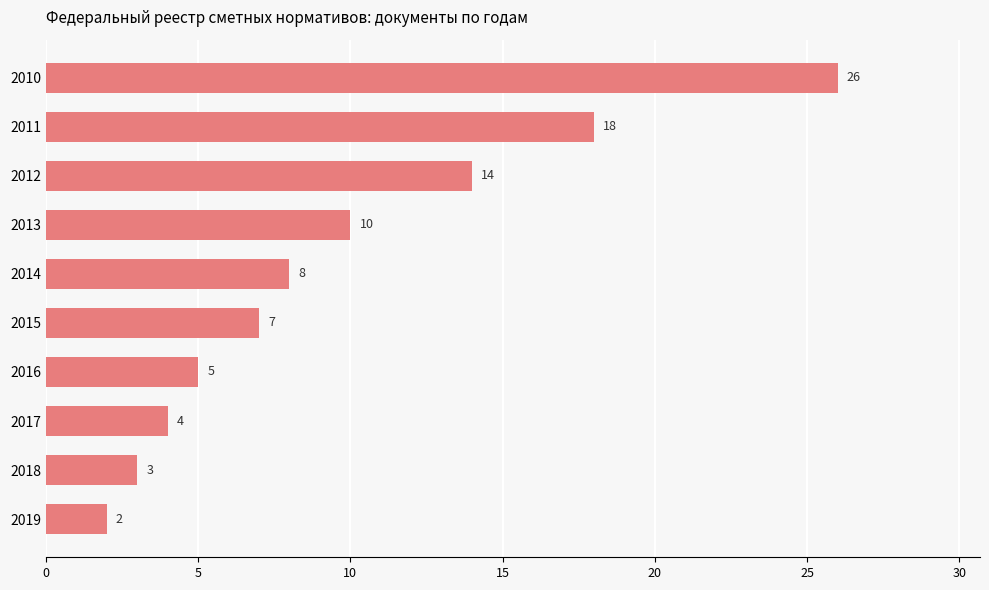

Reading bottom to top, what are all the values shown in this chart?

2	3	4	5	7	8	10	14	18	26